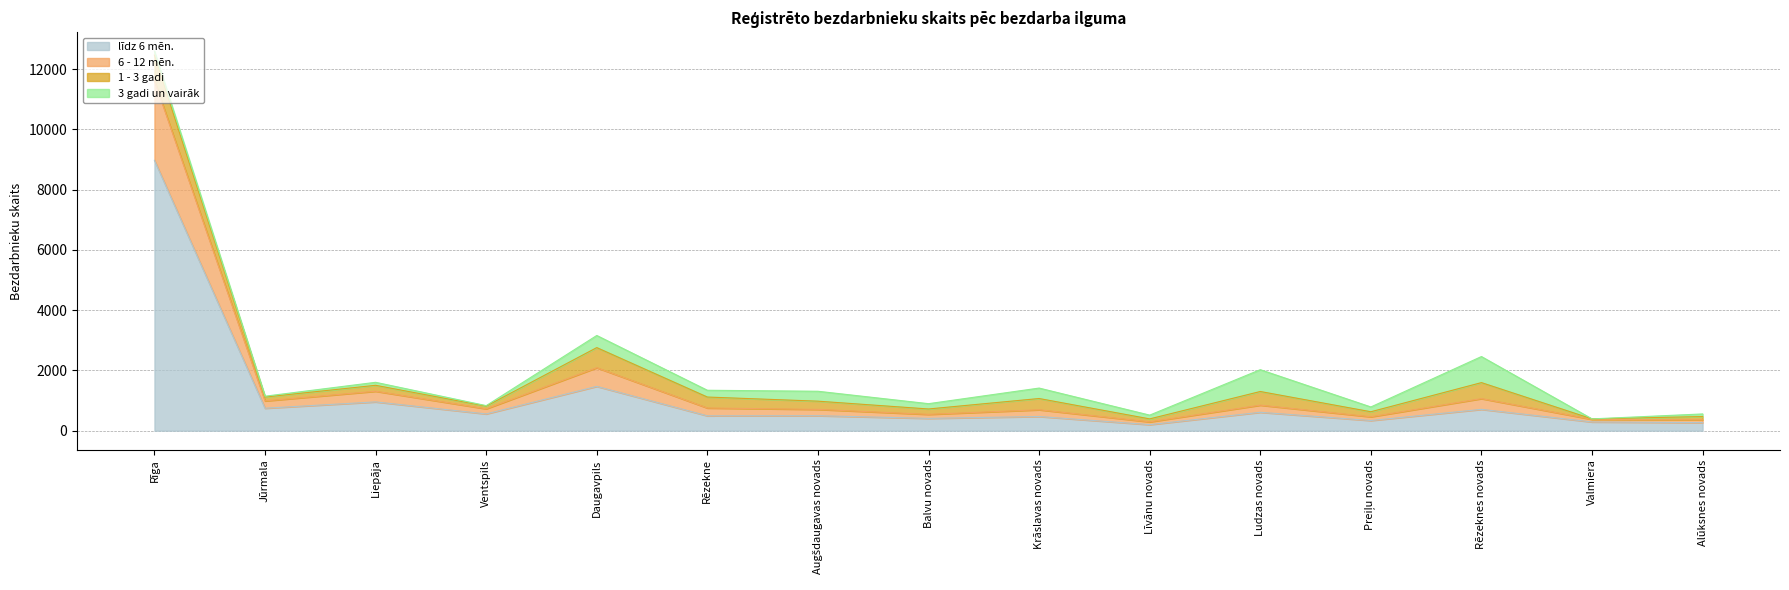

At which category is the sum across all series the highest?

Rīga